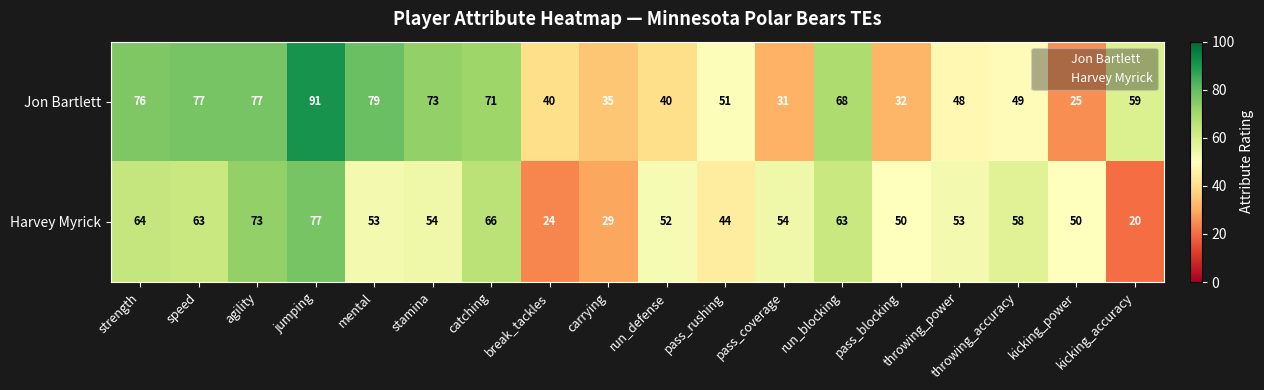

How many categories are shown in the chart?

18